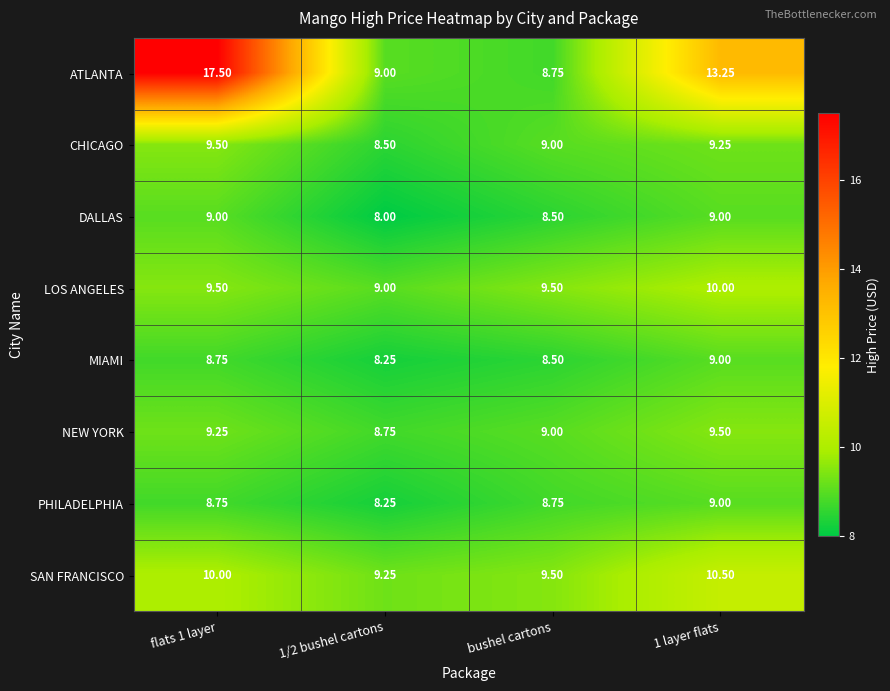

Which series has the largest range (max minus min)?

ATLANTA